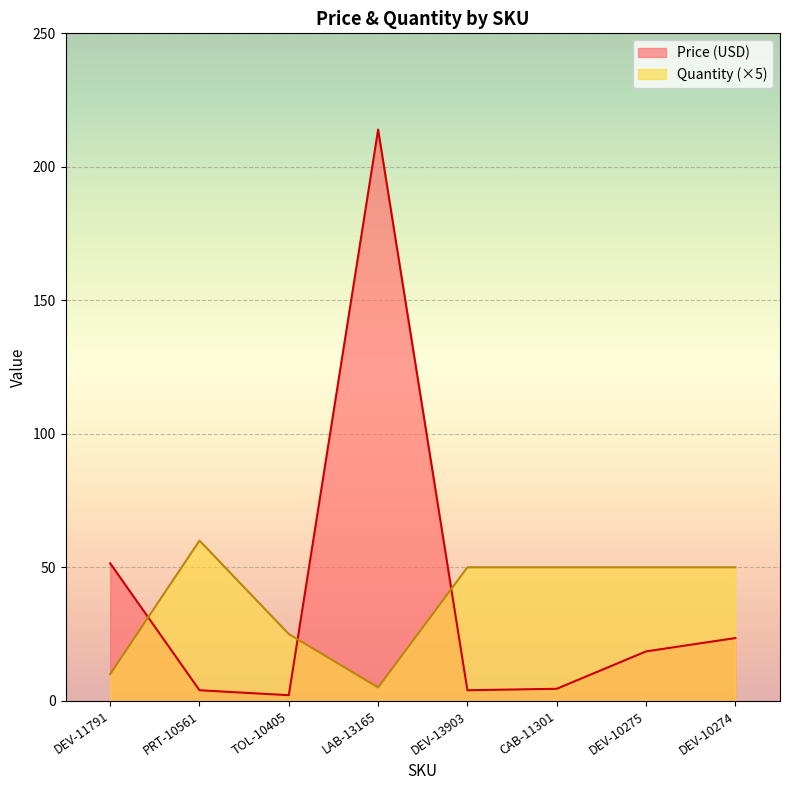

Is the value of Quantity at DEV-13903 greater than the value of Price (USD) at PRT-10561?

Yes